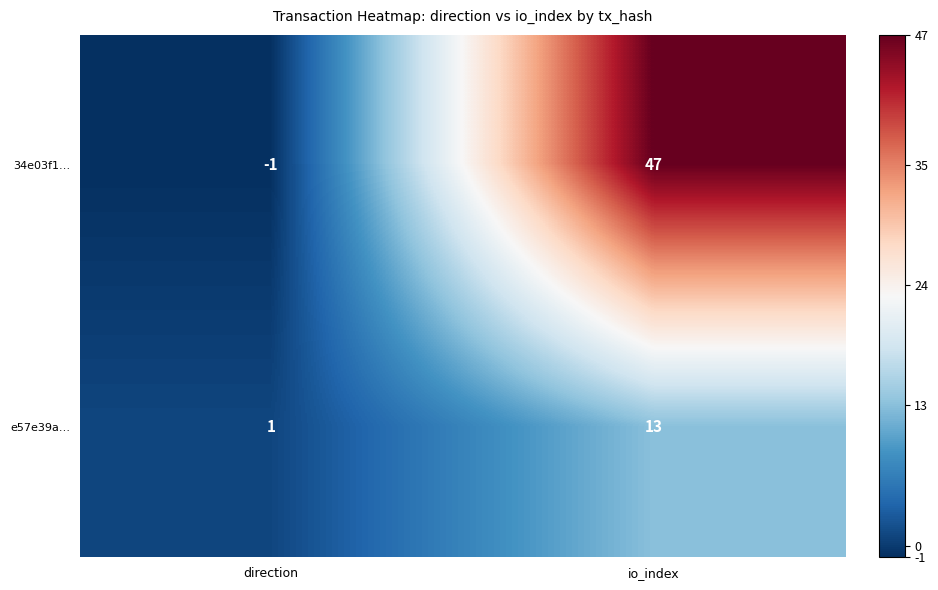

What is the sum of the e57e39a… values at io_index and direction?

14